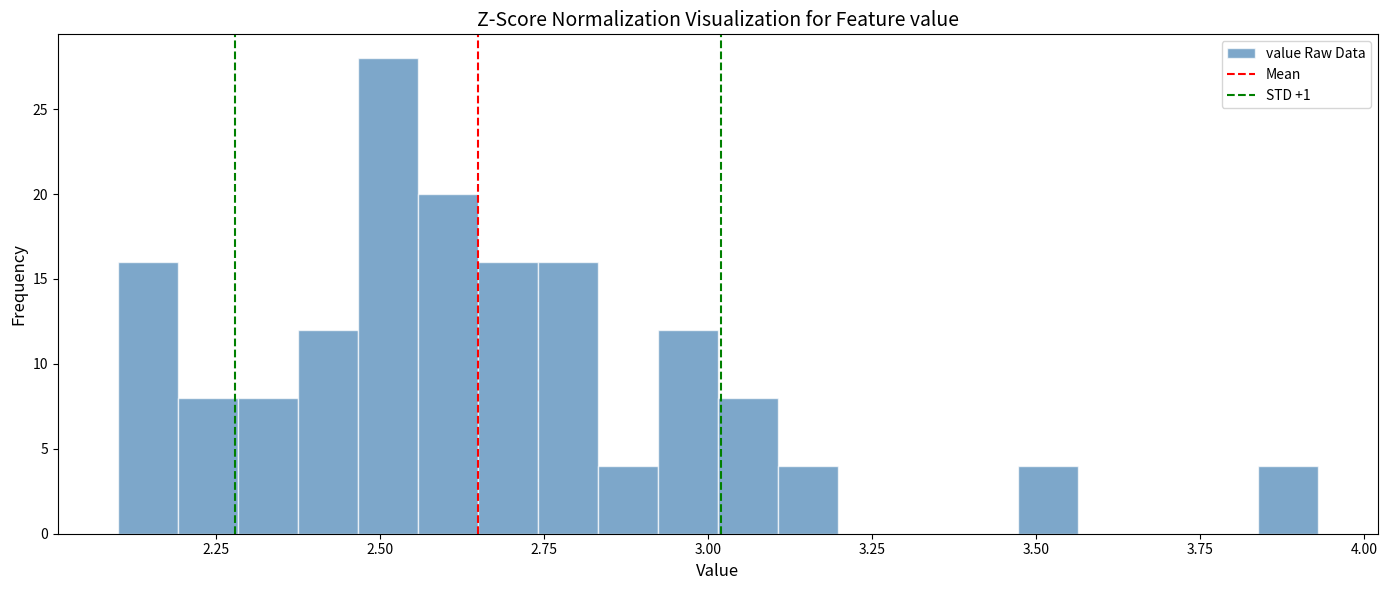

Around what value on the x-axis is the tallest bar? Give the approximate position of its centre, as read against the axis.

2.50